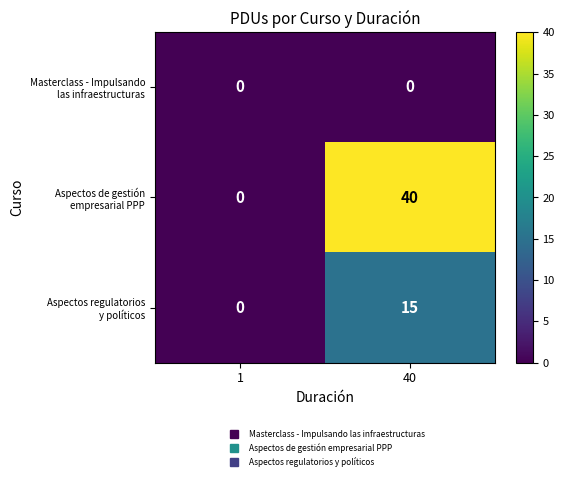

What is the maximum value shown in the chart?

40